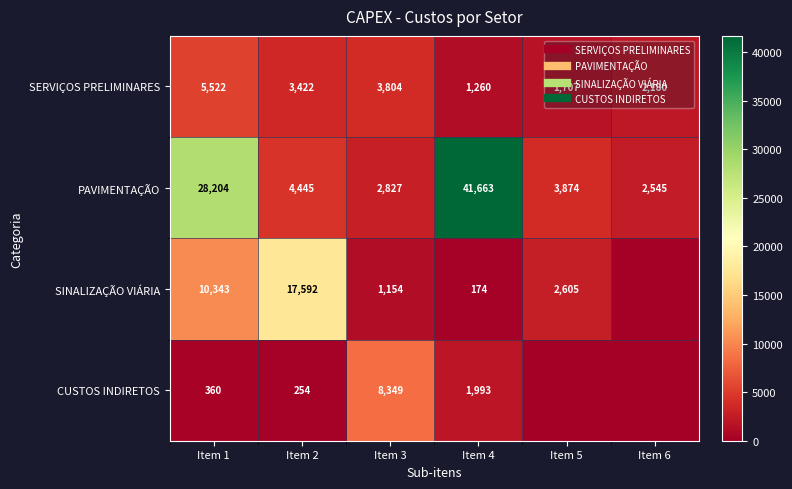

What is the approximate value of PAVIMENTAÇÃO at Item 2?

4445.0